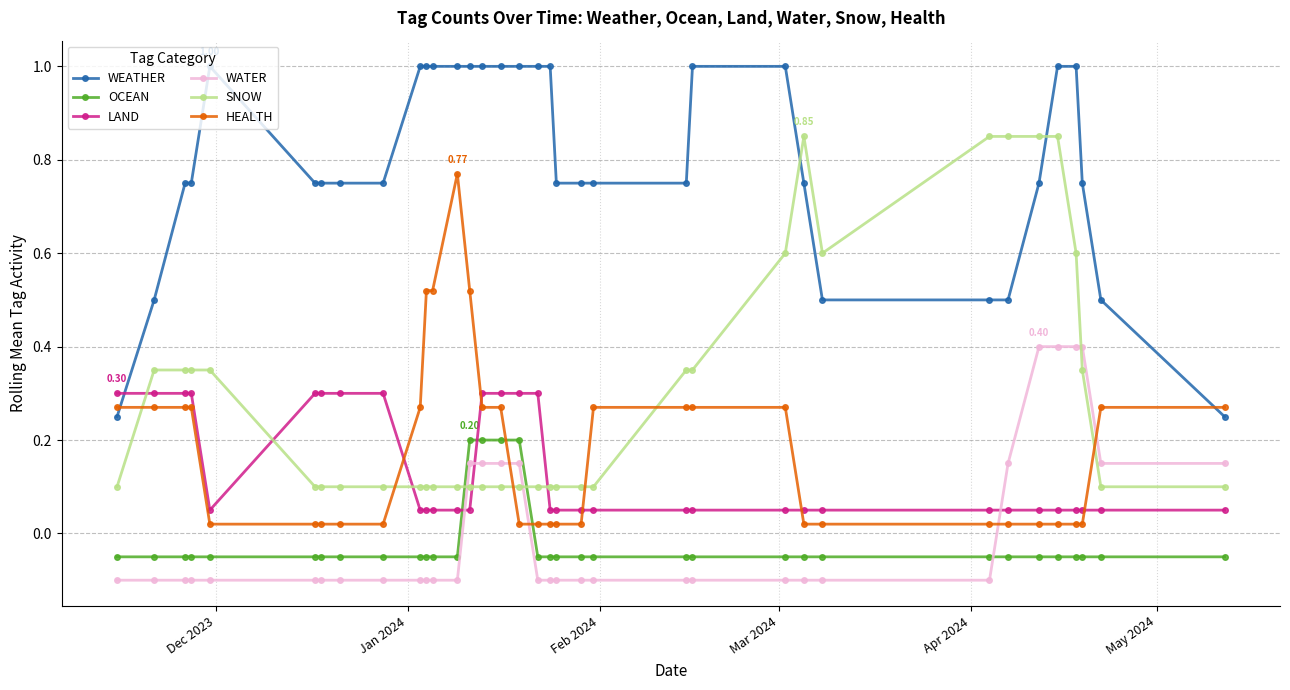

List the series in order of their peak value, lowest first.

OCEAN, LAND, WATER, HEALTH, SNOW, WEATHER